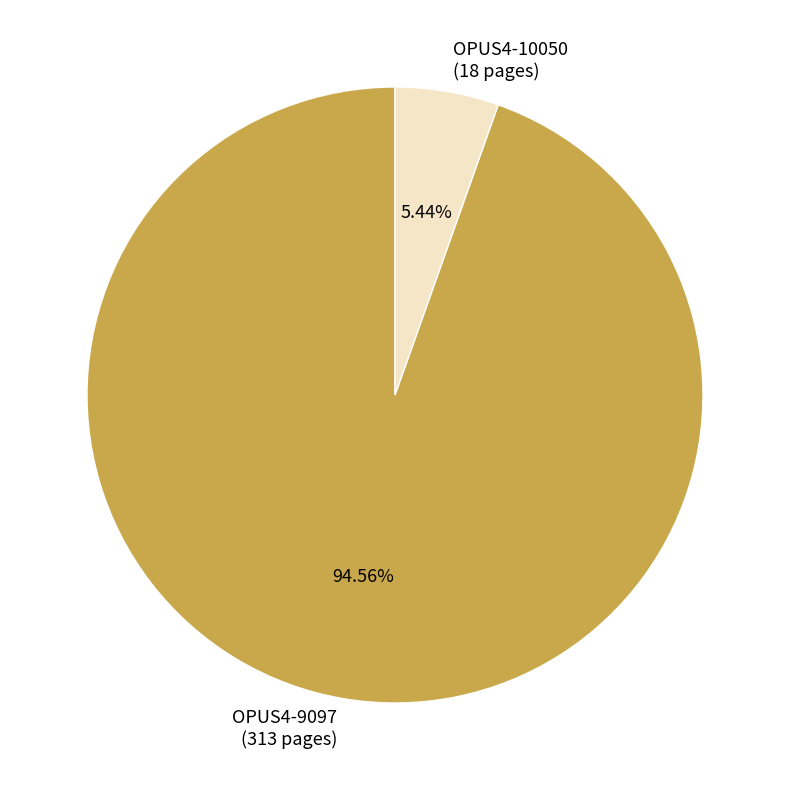

To the nearest percent, what portion does OPUS4-9097 represent?

95%